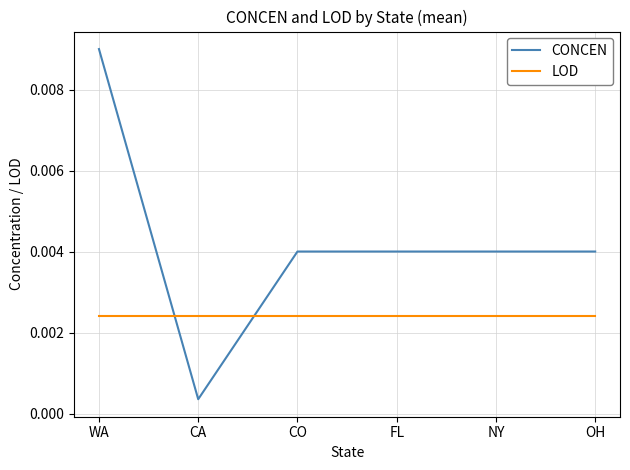

Which series has the largest total across all categories?

CONCEN